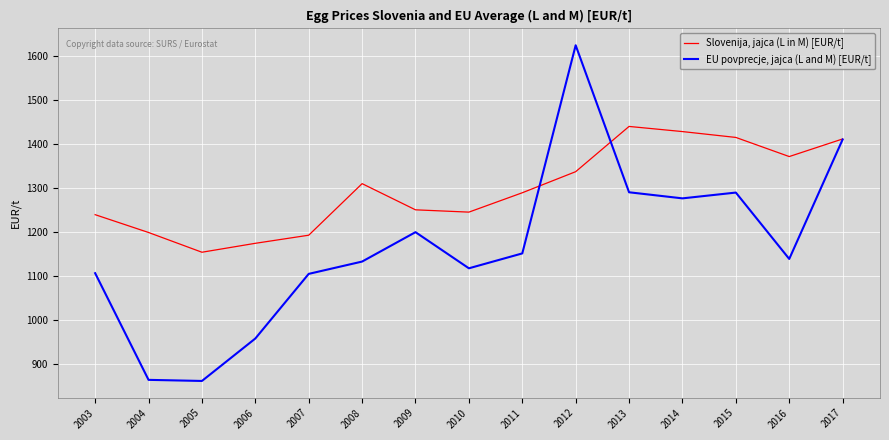

Rank the series by their average value, from lowest to highest.

EU povprecje, jajca (L and M) [EUR/t], Slovenija, jajca (L in M) [EUR/t]